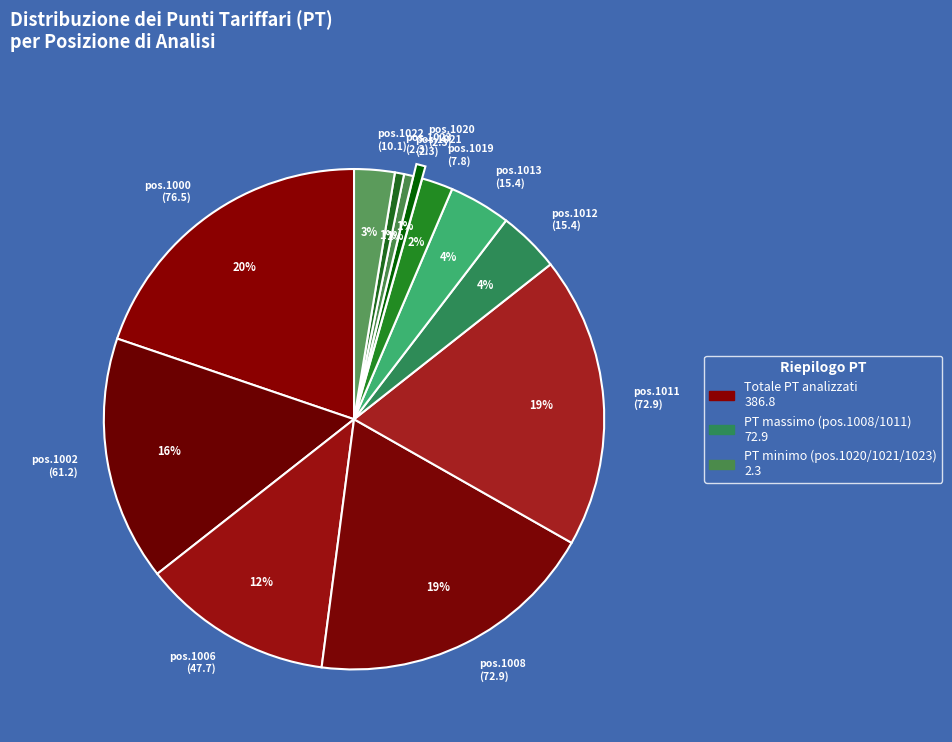

Which has a higher value, pos.1000 (76.5) or pos.1006 (47.7)?

pos.1000 (76.5)